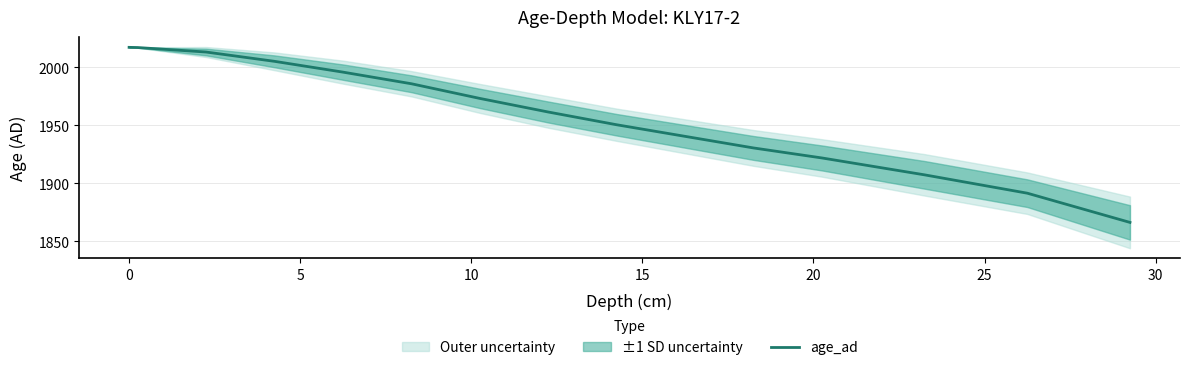

What is the difference between the maximum and minimum values?

151.2